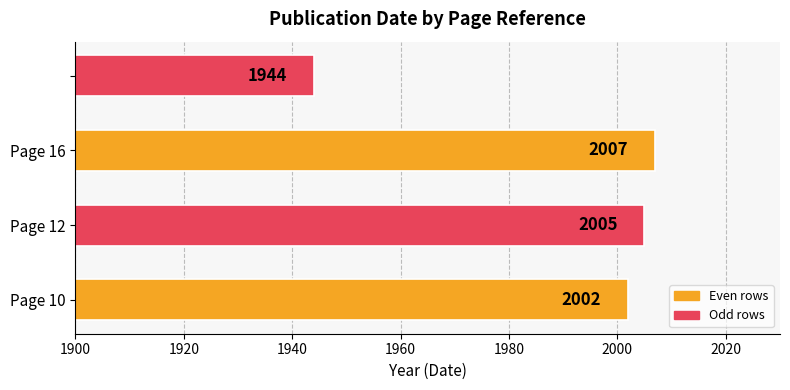

What is the smallest value displayed?

1944